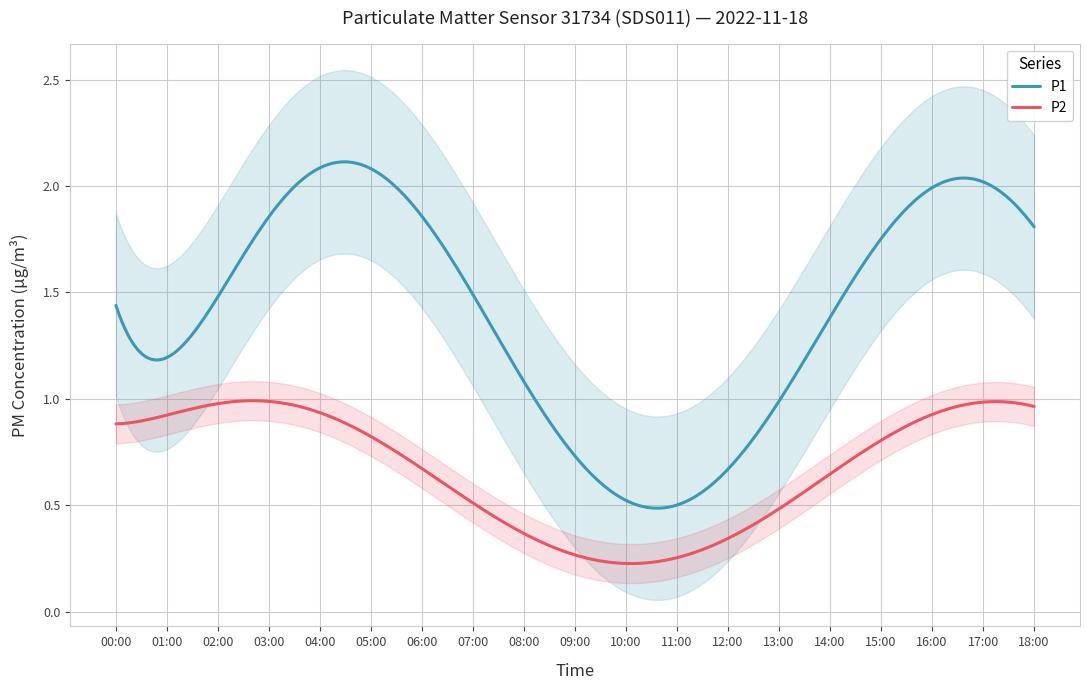

Which series has the widest spread of values?

P1